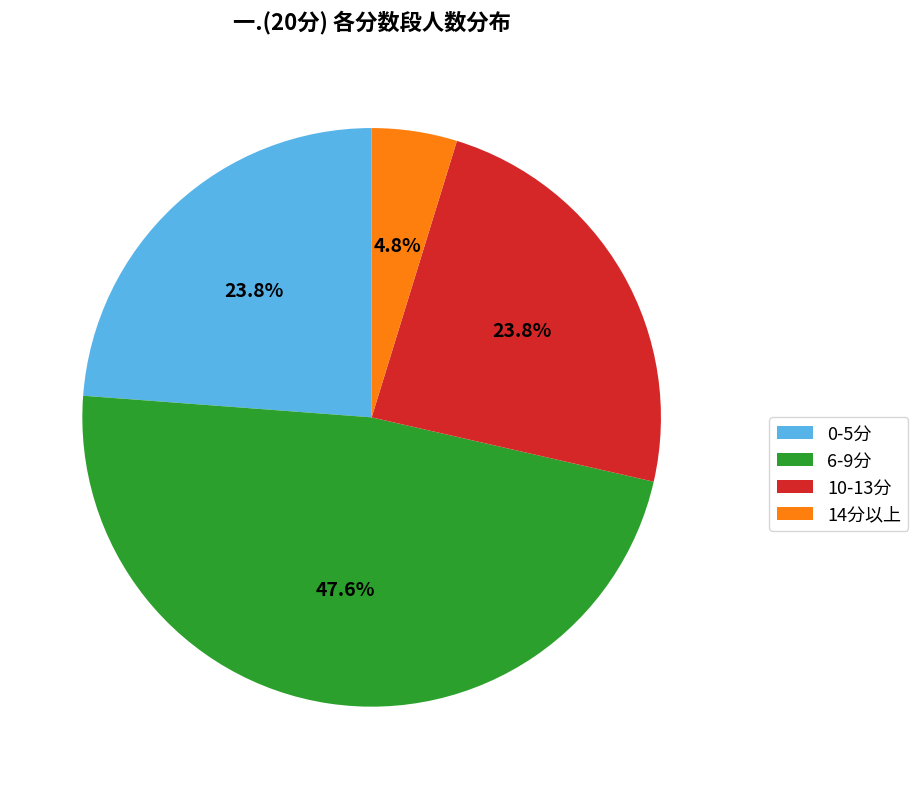

Between 0-5分 and 14分以上, which is larger?

0-5分